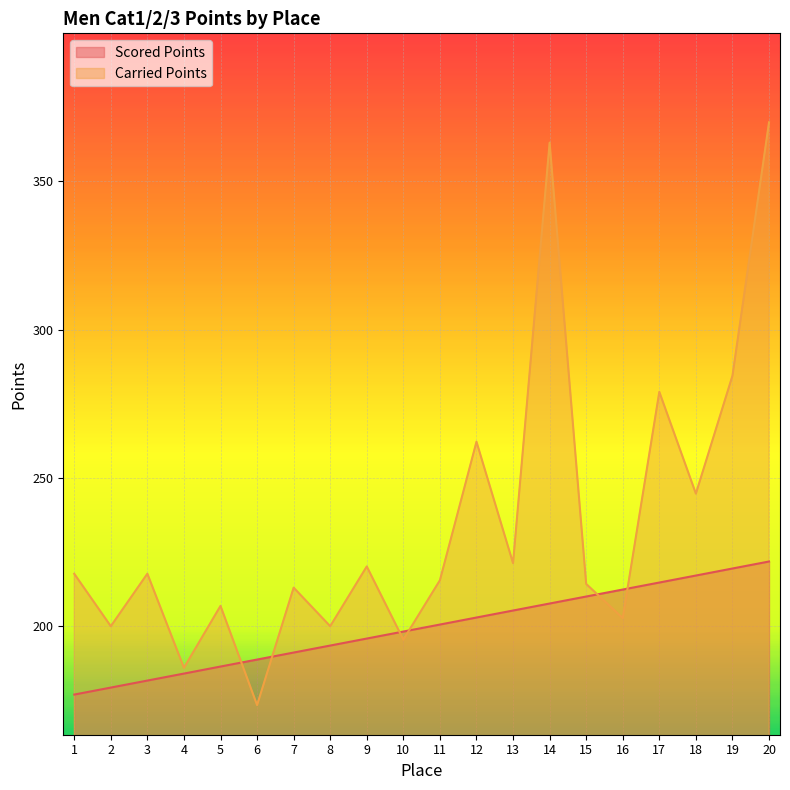

Is the value of Carried Points at 14 greater than the value of Scored Points at 14?

Yes